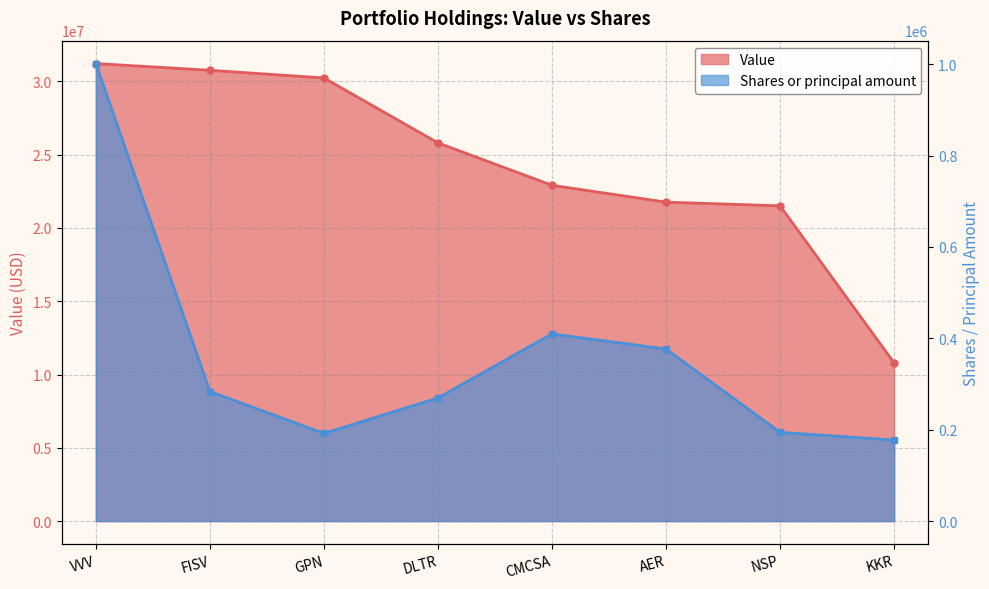

Where is Value nearest to the value 21005000?

NSP